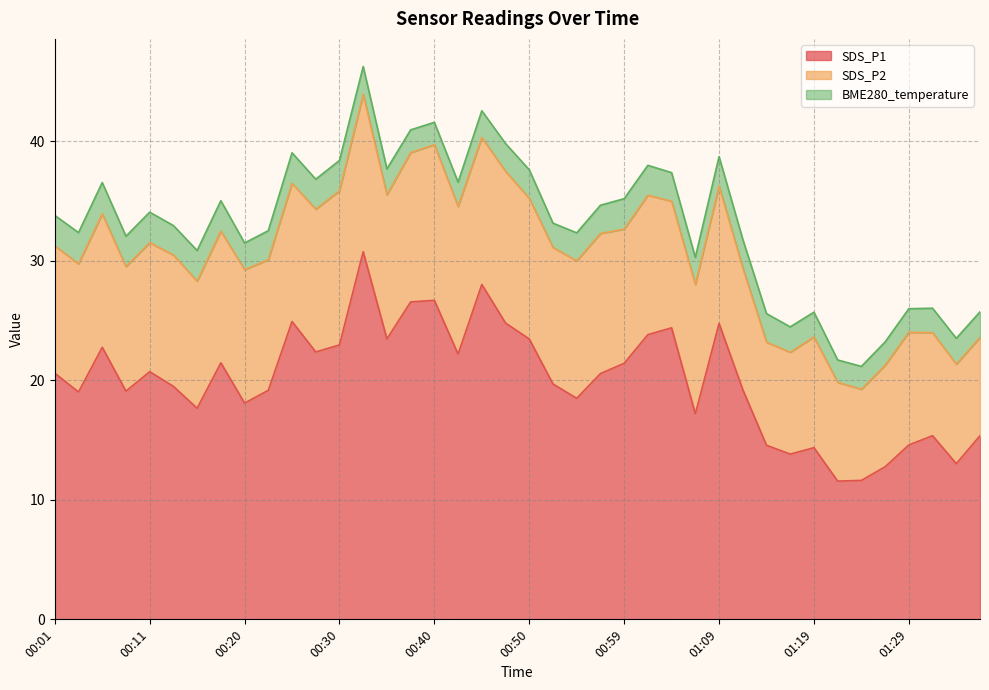

Reading right to left, what are all the values shown in this chart?

SDS_P1: 15.4	13.0	15.4	14.6	12.8	11.6	11.6	14.4	13.8	14.6	19.2	24.8	17.2	24.4	23.8	21.4	20.6	18.5	19.7	23.5	24.8	28.0	22.2	26.7	26.6	23.5	30.8	23.0	22.4	24.9	19.2	18.1	21.5	17.7	19.5	20.7	19.1	22.8	19.0	20.6
SDS_P2: 8.2	8.3	8.6	9.4	8.5	7.6	8.3	9.3	8.5	8.6	10.2	11.5	10.8	10.6	11.7	11.2	11.7	11.5	11.4	11.8	12.7	12.3	12.4	13.0	12.5	12.1	13.2	12.9	11.9	11.6	10.9	11.2	11.0	10.6	11.0	10.8	10.4	11.2	10.7	10.7
BME280_temperature: 2.1	2.2	2.0	2.0	1.9	1.9	1.9	2.1	2.1	2.4	2.4	2.5	2.3	2.4	2.5	2.5	2.4	2.4	2.0	2.4	2.3	2.2	2.0	1.9	1.9	2.2	2.3	2.5	2.5	2.5	2.4	2.2	2.5	2.6	2.5	2.5	2.5	2.6	2.6	2.5